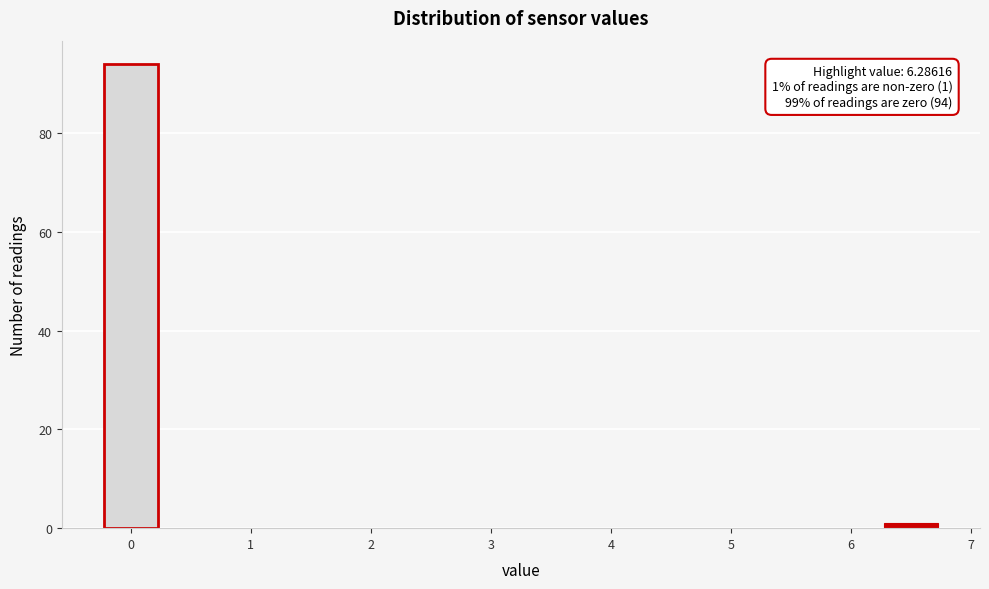

Over which range of the x-axis is the bar tallest?

-0.25 to 0.25